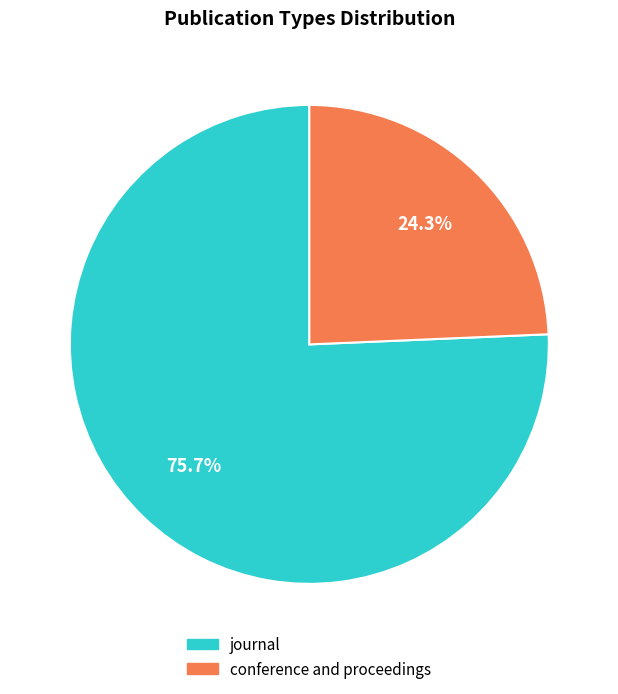

What percentage is the conference and proceedings slice, to the nearest percent?

24%